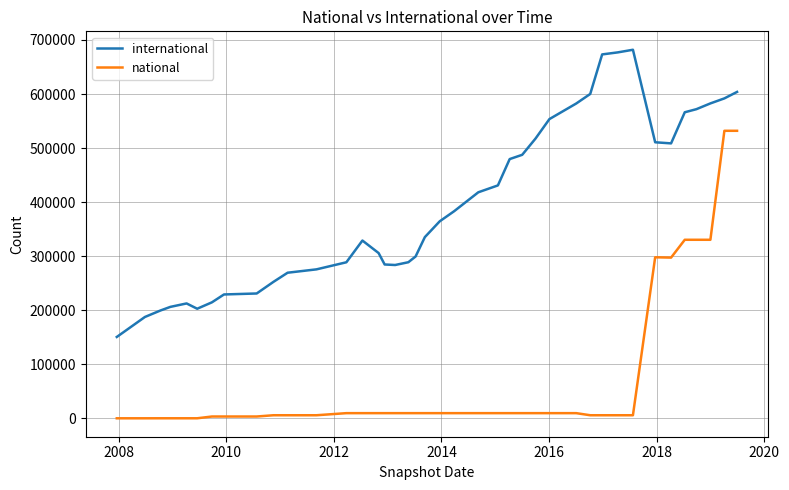

Rank the series by their average value, from highest to lowest.

international, national